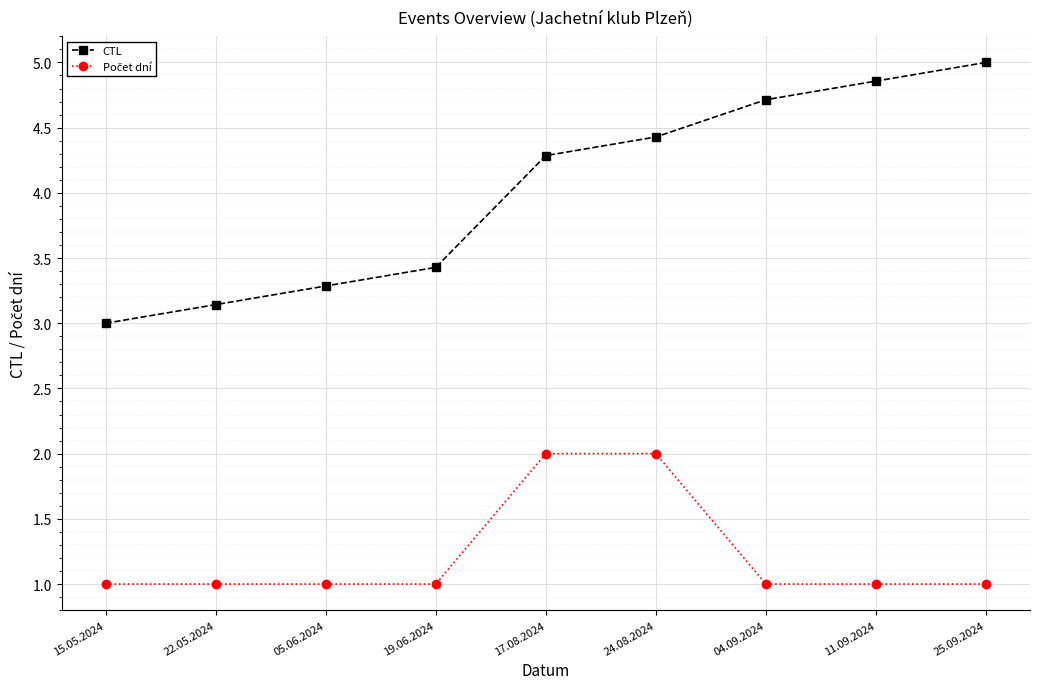

True or false: CTL has a value of 3.9 at 15.05.2024.

False